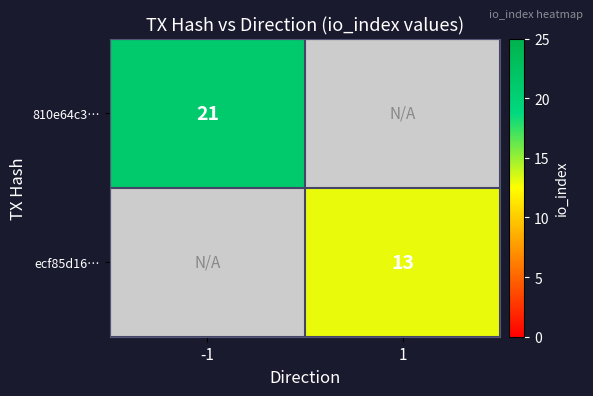

The 810e64c3… series shows 21 at -1. True or false?

True